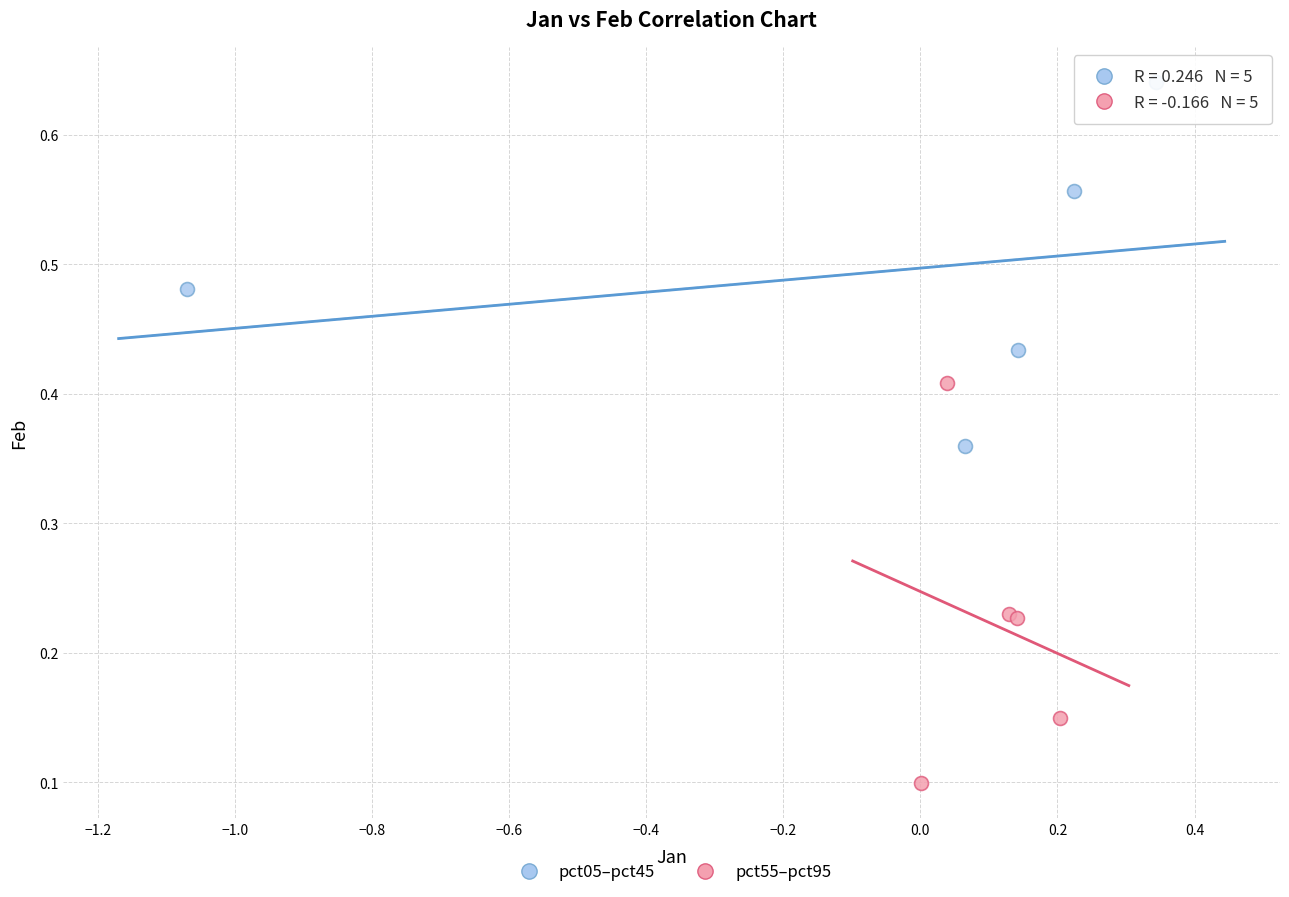

Which series contains the highest Y value?

pct05–pct45